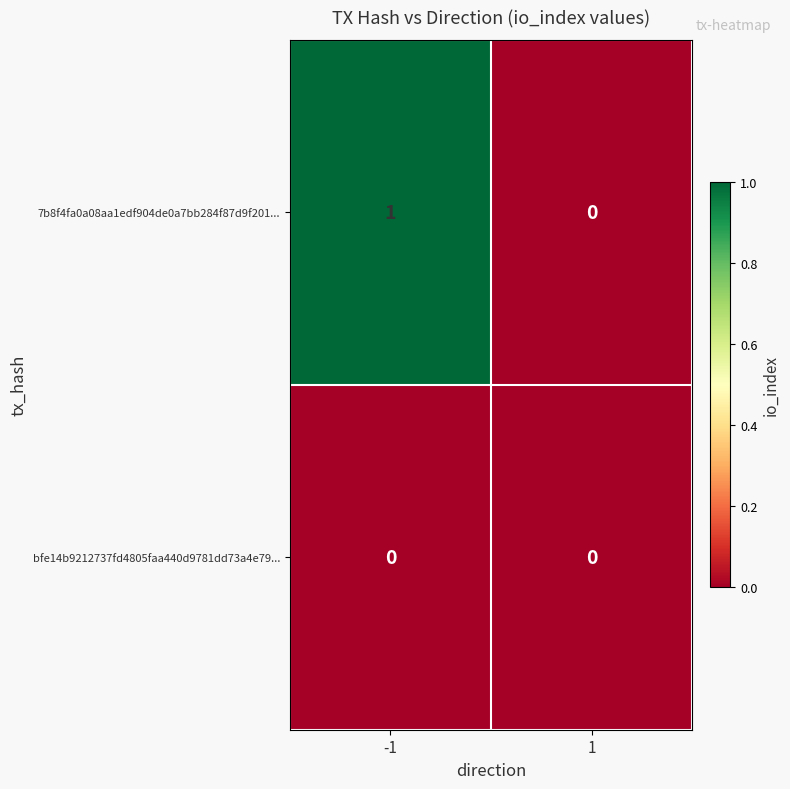

Reading left to right, list all the values displayed in this chart.

7b8f4fa0a08aa1edf904de0a7bb284f87d9f201...: -1=1	1=0
bfe14b9212737fd4805faa440d9781dd73a4e79...: -1=0	1=0